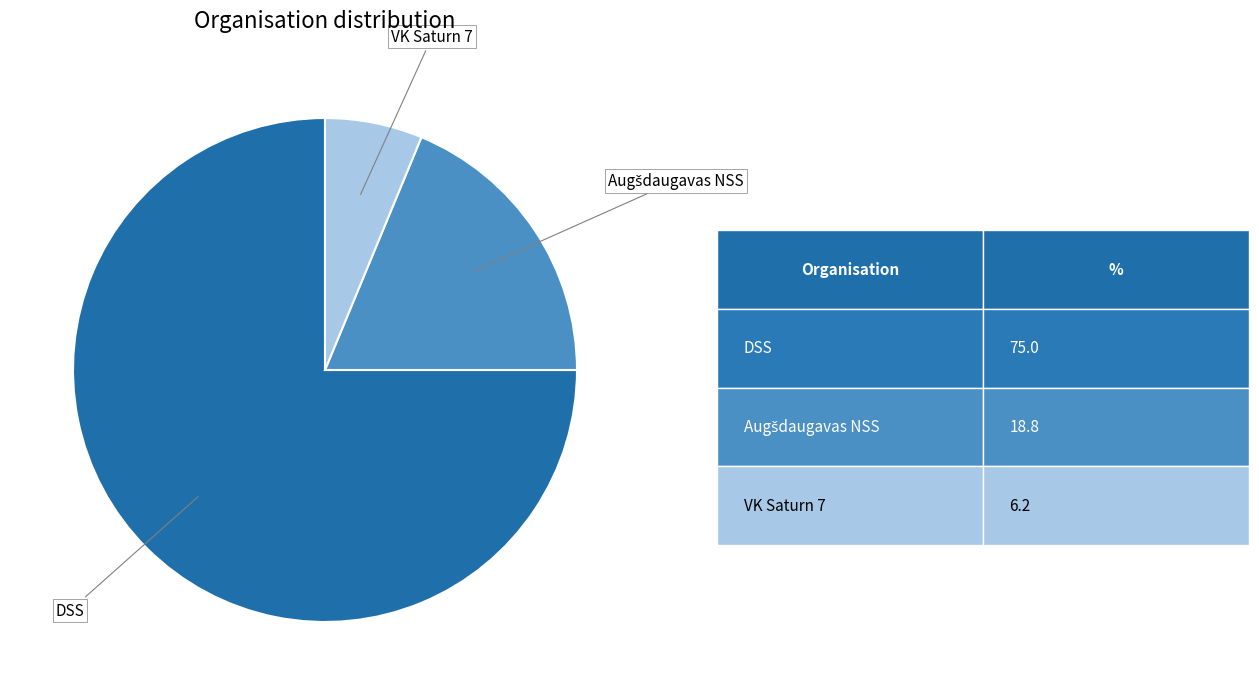

Is there any slice that represents more than half of the pie?

Yes